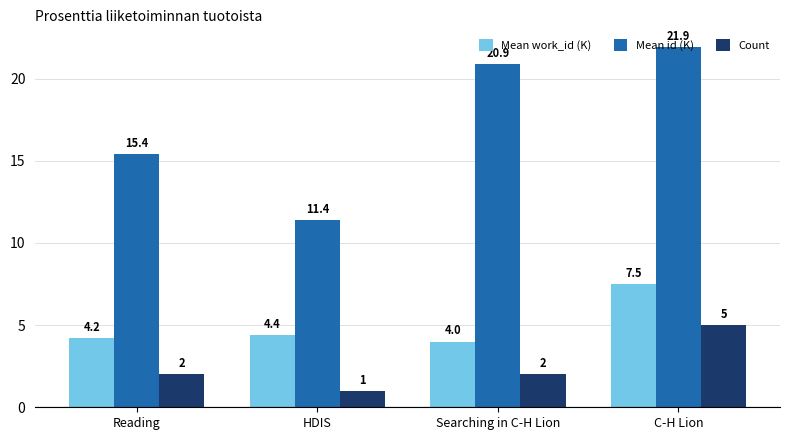

What are all the series names shown in the legend?

Mean work_id (K), Mean id (K), Count